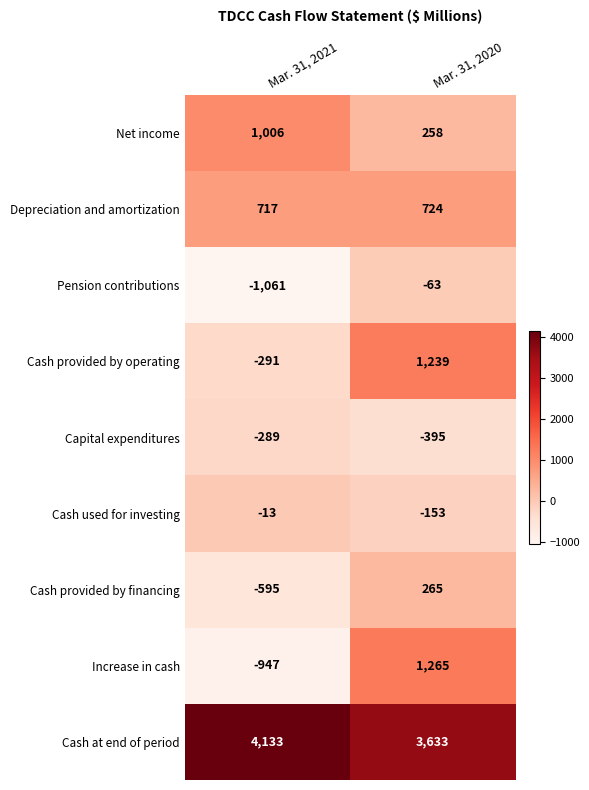

Which series has the largest total across all categories?

Cash at end of period